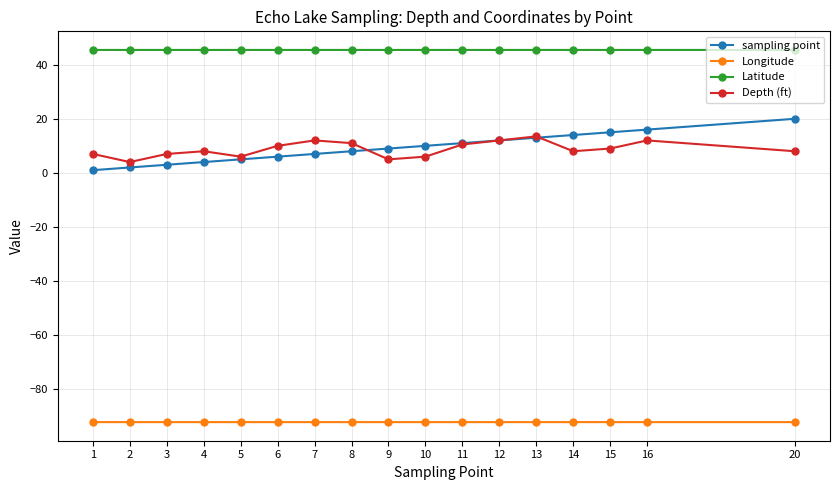

Which series has the largest range (max minus min)?

sampling point